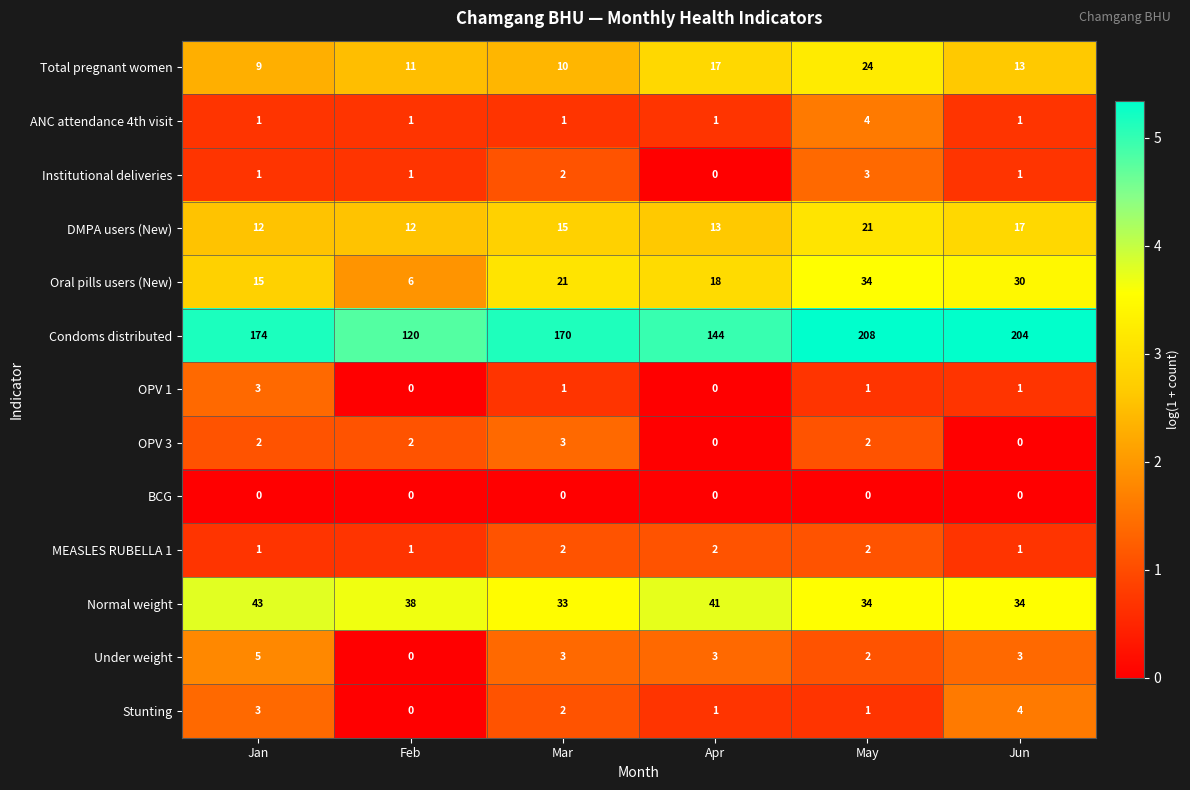

Between Mar and May, which series saw the biggest shift?

Condoms distributed